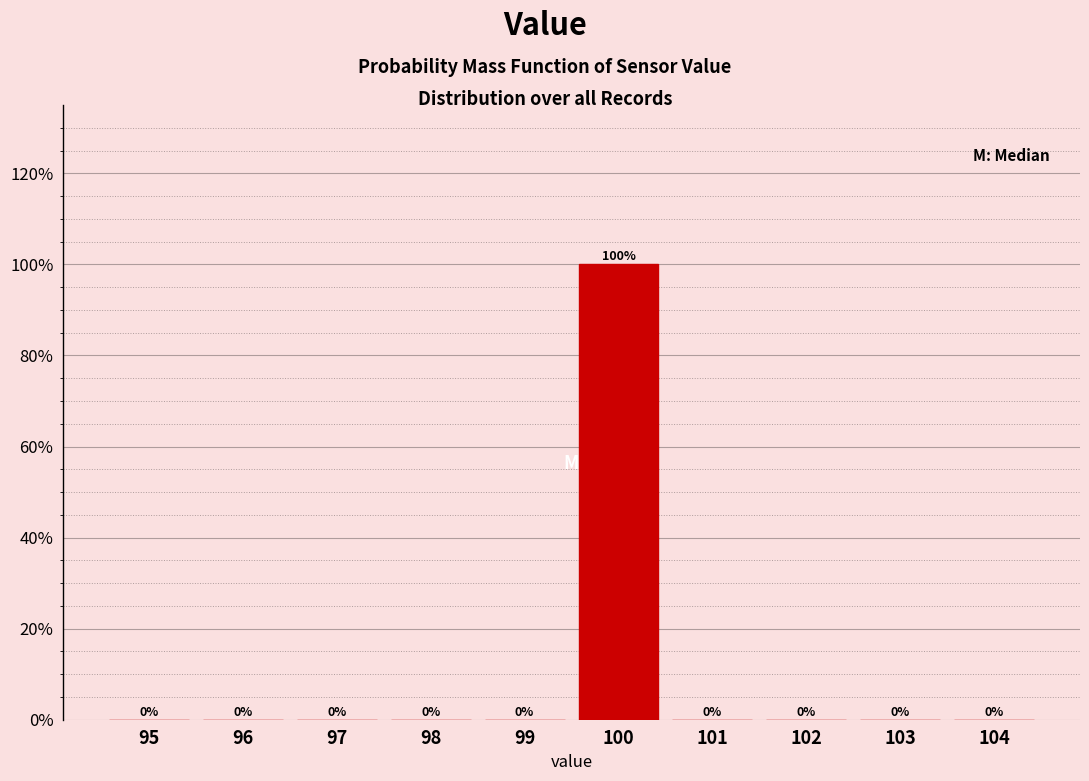

Are the bars horizontal?

No